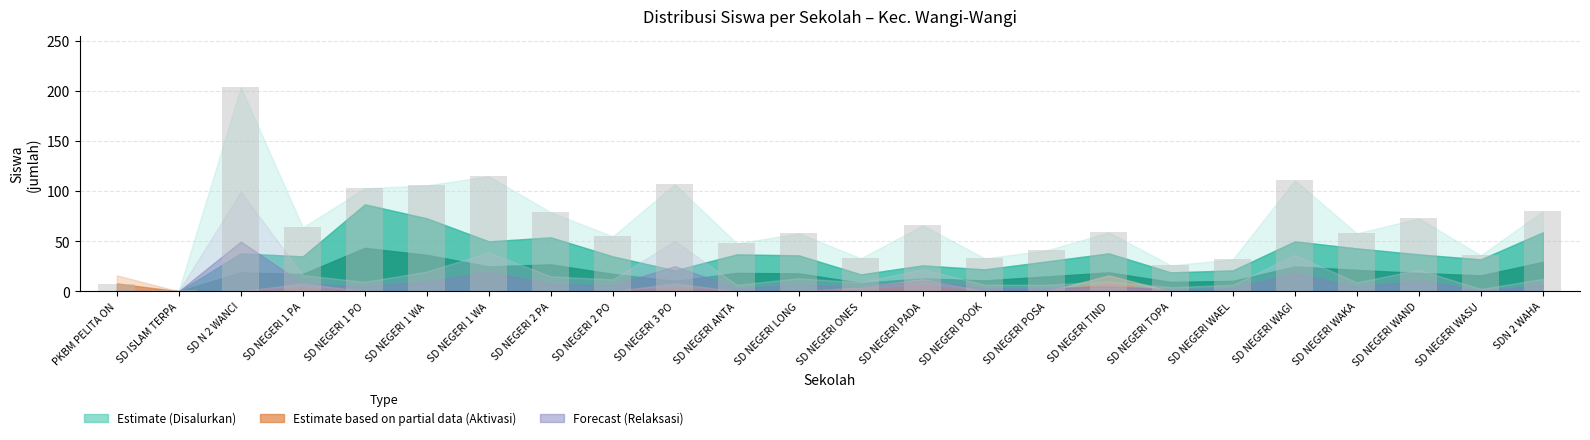

What is the maximum value shown in the chart?

204